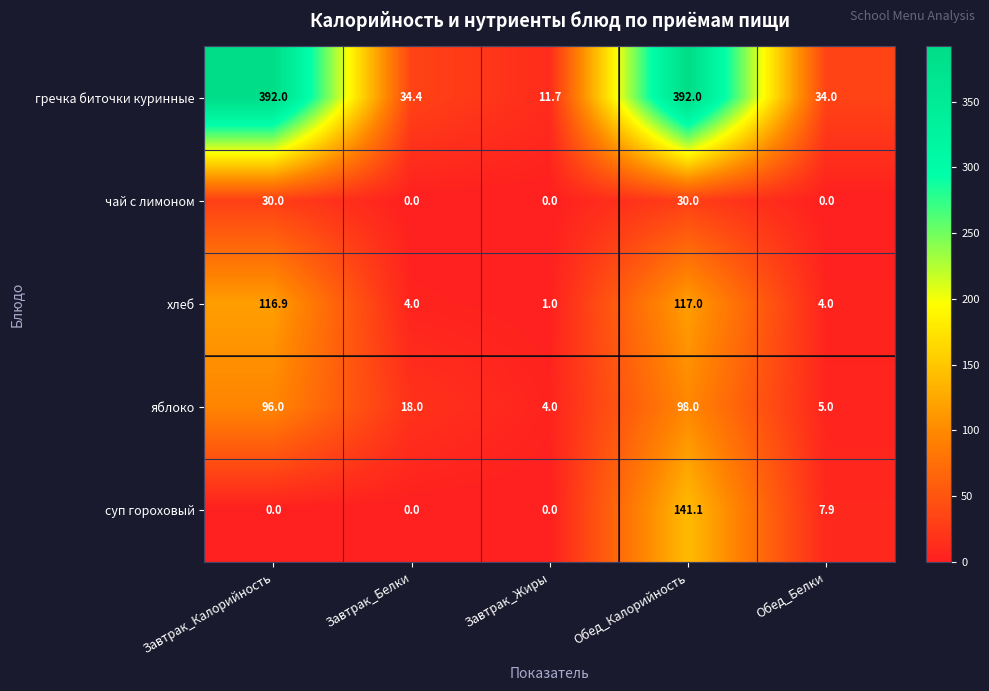

Reading right to left, what are all the values shown in this chart?

гречка биточки куринные: 34.0	392.0	11.7	34.4	392.0
чай с лимоном: 0.0	30.0	0.0	0.0	30.0
хлеб: 4.0	117.0	1.0	4.0	116.9
яблоко: 5.0	98.0	4.0	18.0	96.0
суп гороховый: 7.9	141.1	0.0	0.0	0.0